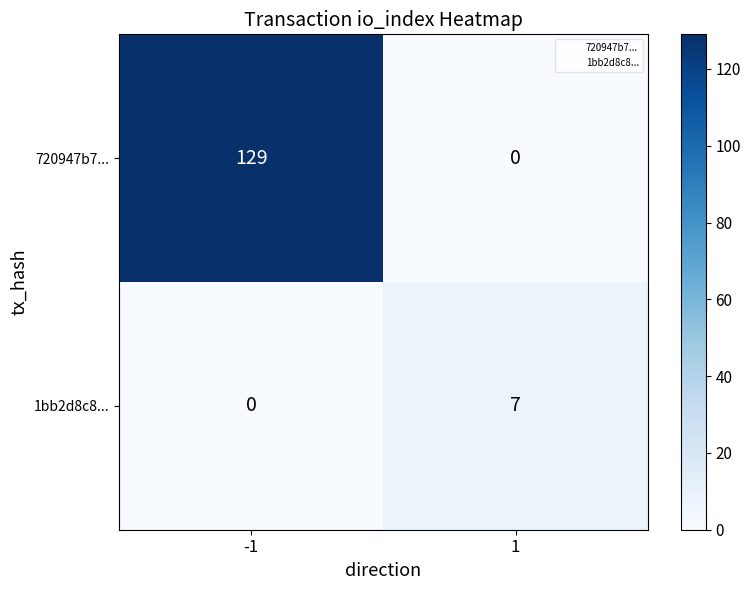

Rank the series at 1 from highest to lowest value.

1bb2d8c8..., 720947b7...